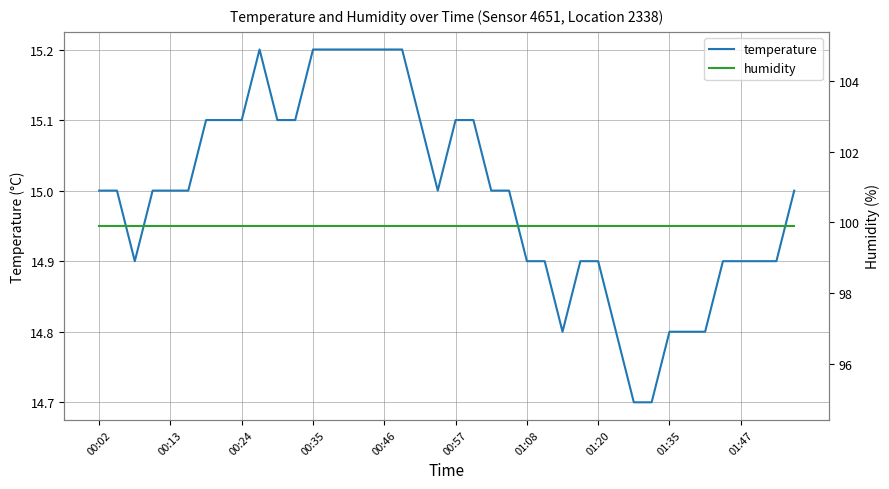

True or false: humidity has a value of 99.9 at 11.

True